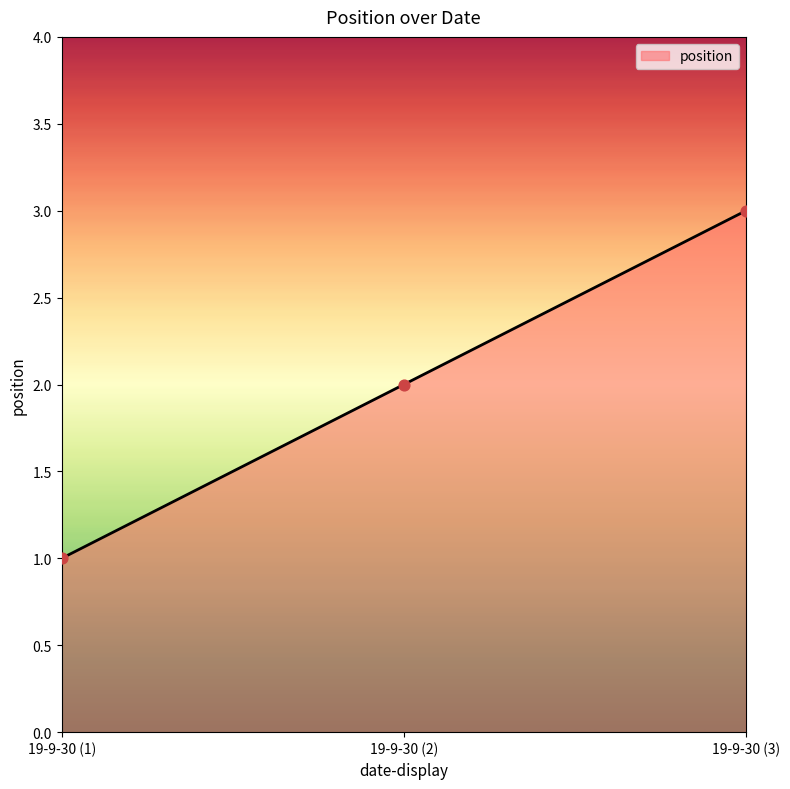

What is the change in value from 19-9-30 (1) to 19-9-30 (2)?

+1